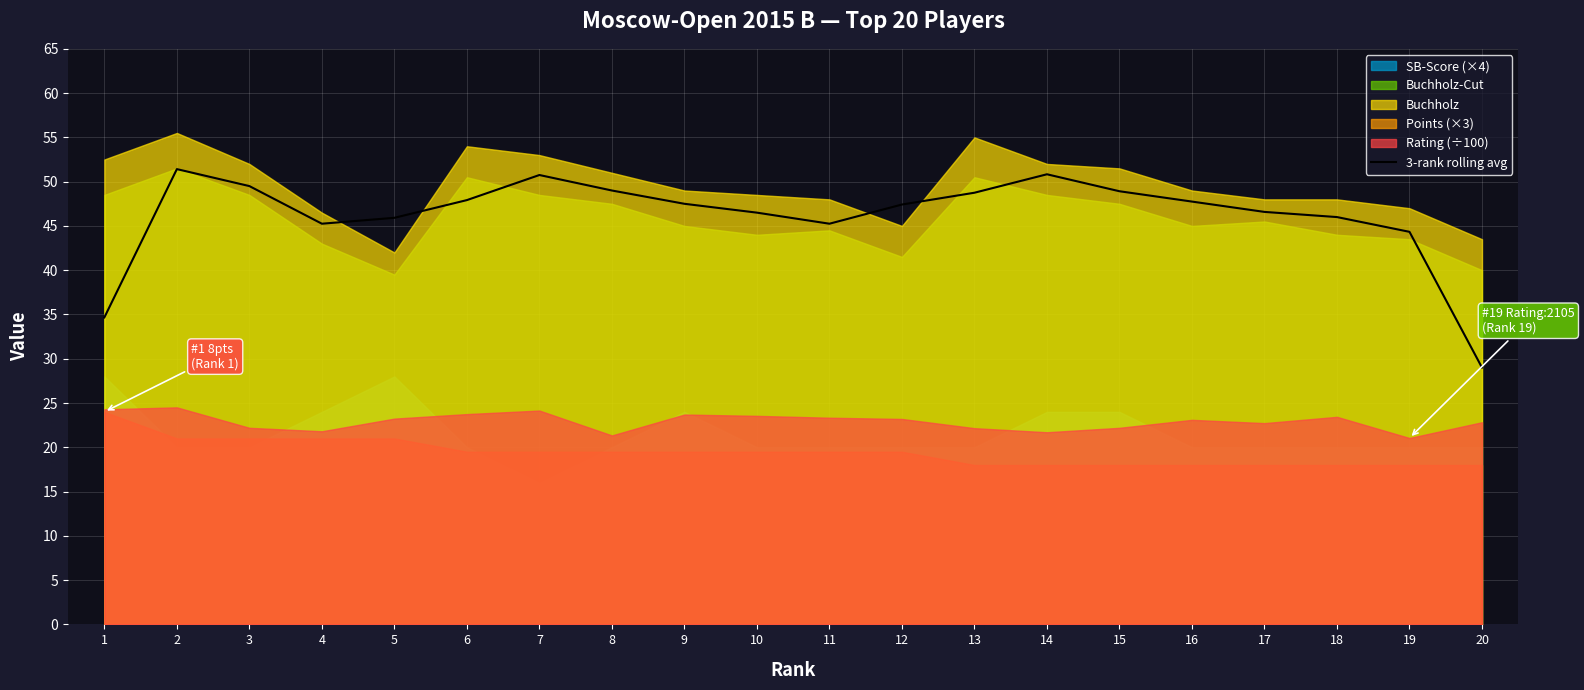

Which has a higher value, 10 or 14?

14